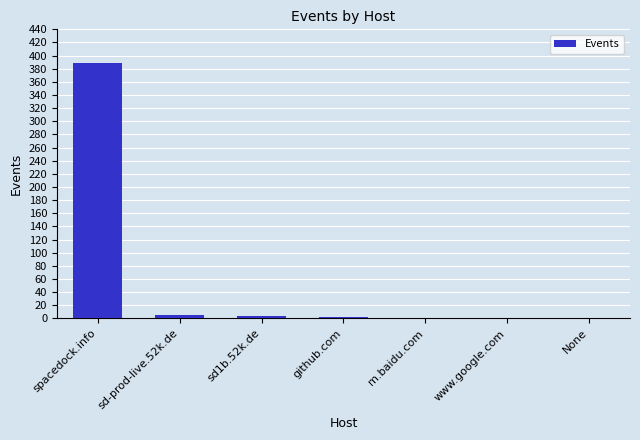

The chart shows a value of 3 at sd1b.52k.de. True or false?

True